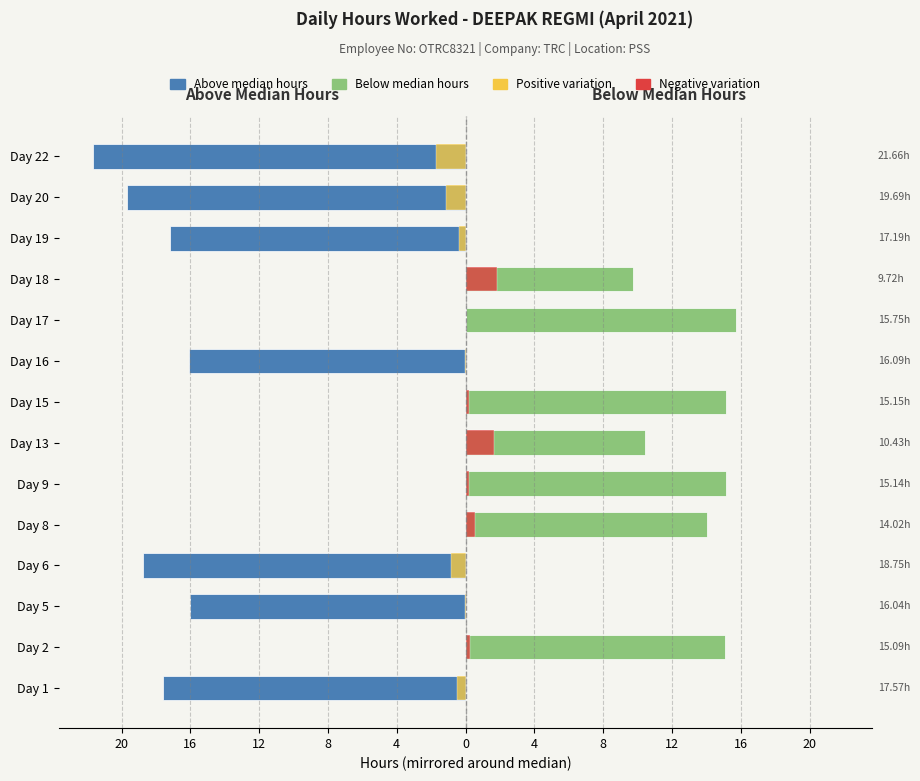

Does the chart contain any negative values?

Yes